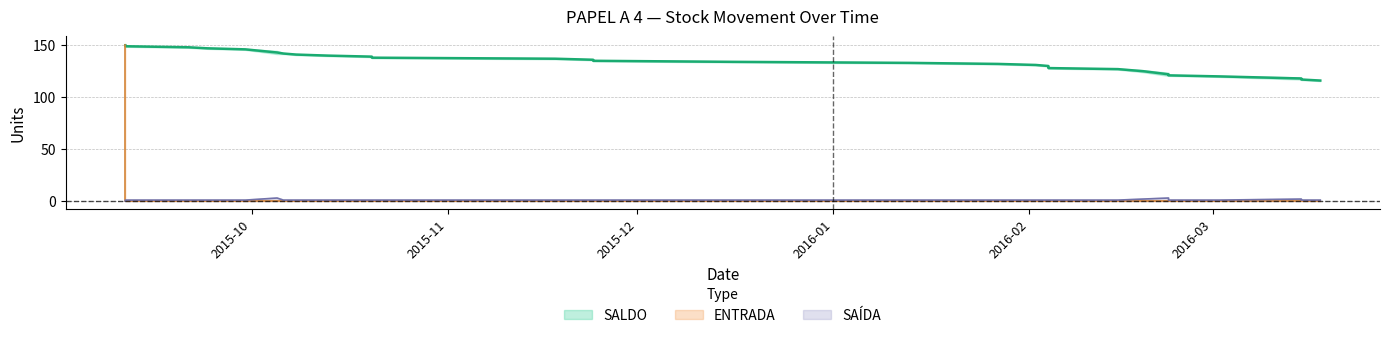

What is the value of the SAÍDA point at the 27th from the left?

2